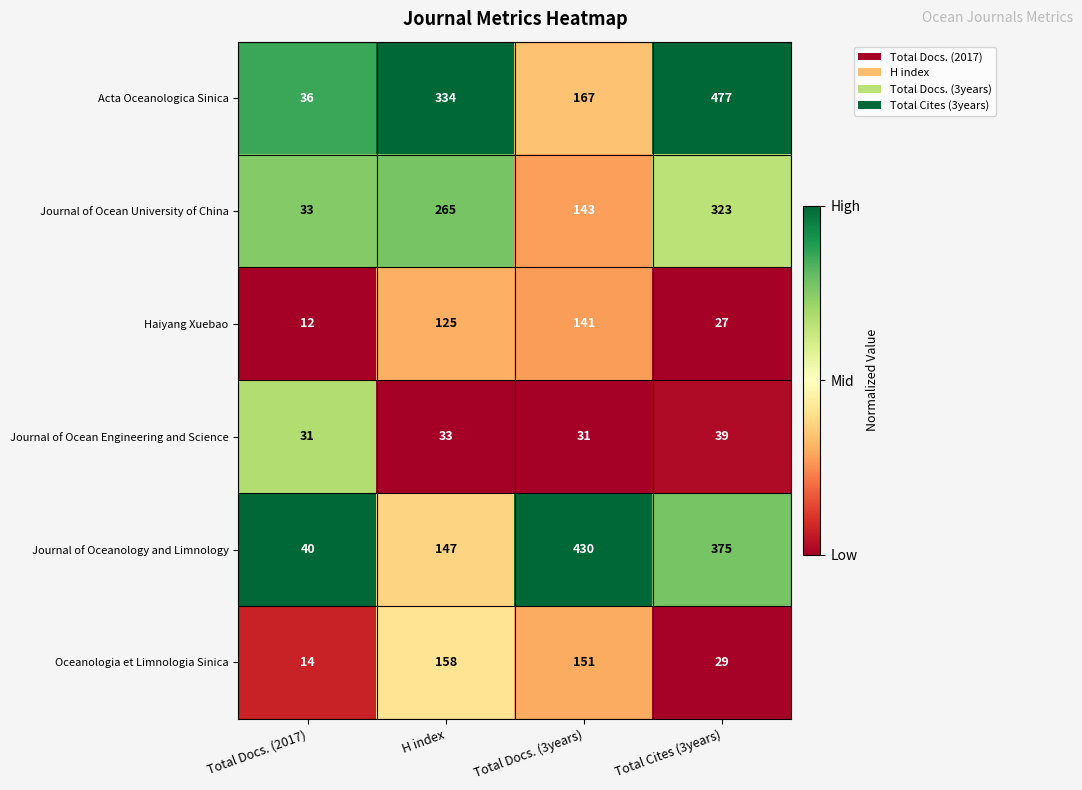

Rank the series by their maximum value, from lowest to highest.

Journal of Ocean Engineering and Science, Haiyang Xuebao, Oceanologia et Limnologia Sinica, Journal of Ocean University of China, Journal of Oceanology and Limnology, Acta Oceanologica Sinica